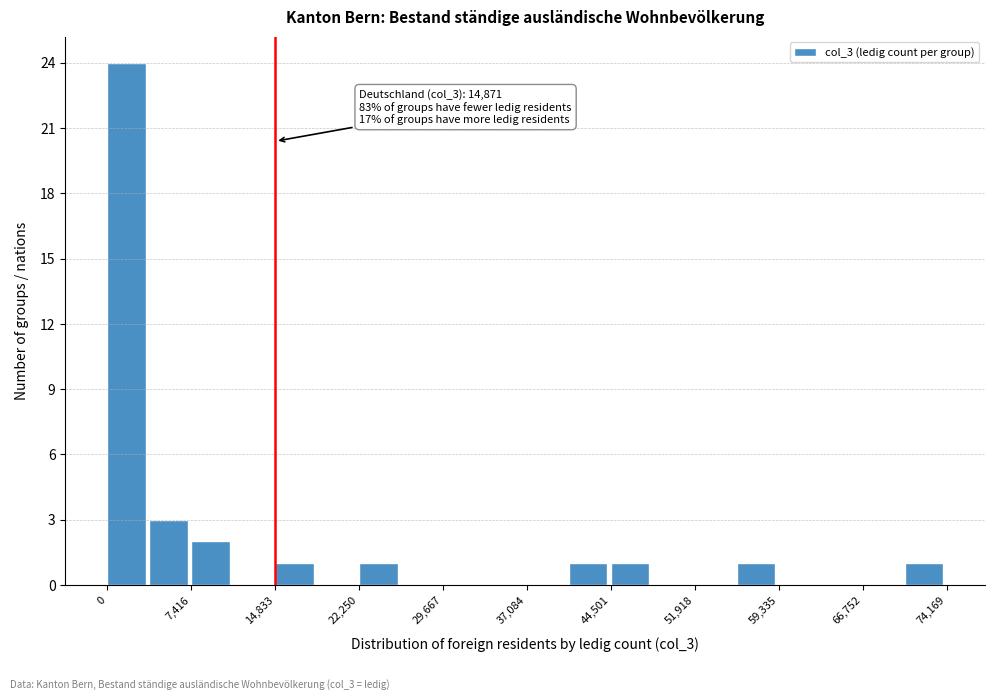

Around what value on the x-axis is the tallest bar? Give the approximate position of its centre, as read against the axis.

2000